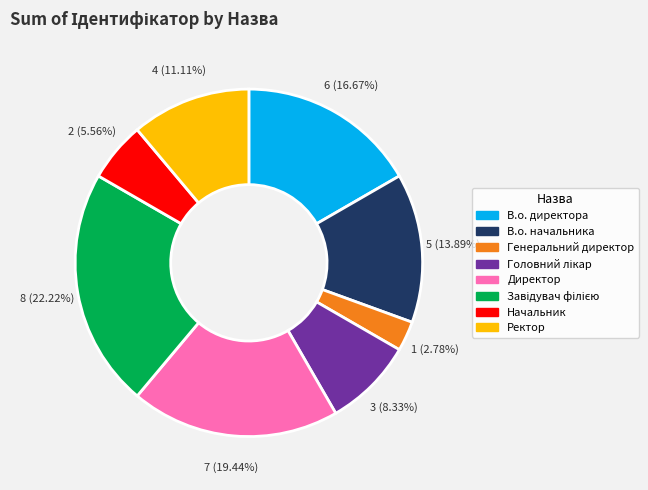

Combined, do В.о. начальника and Директор account for over 50%?

No